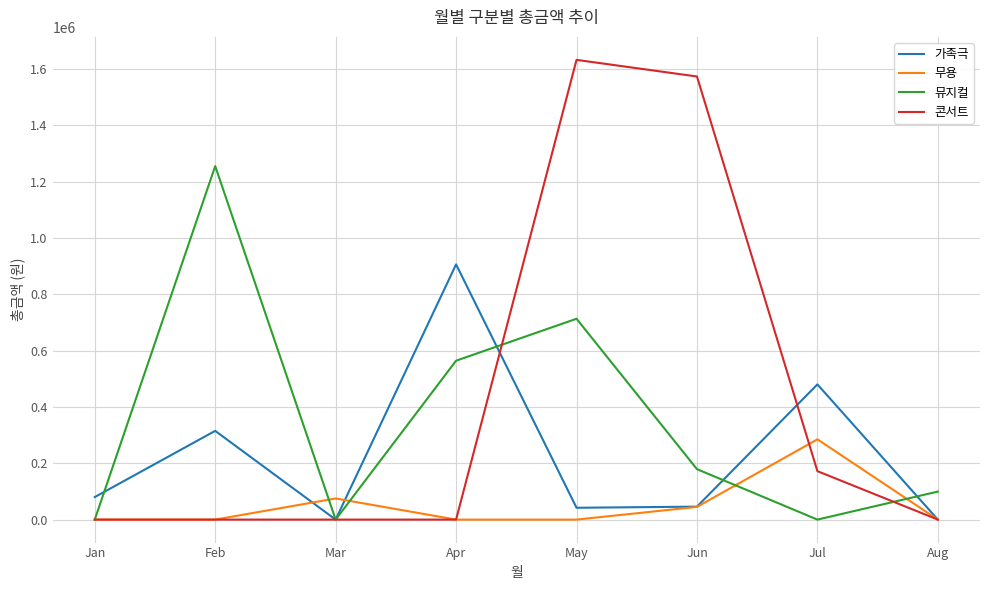

Which category has the highest value in the 무용 series?

Jul